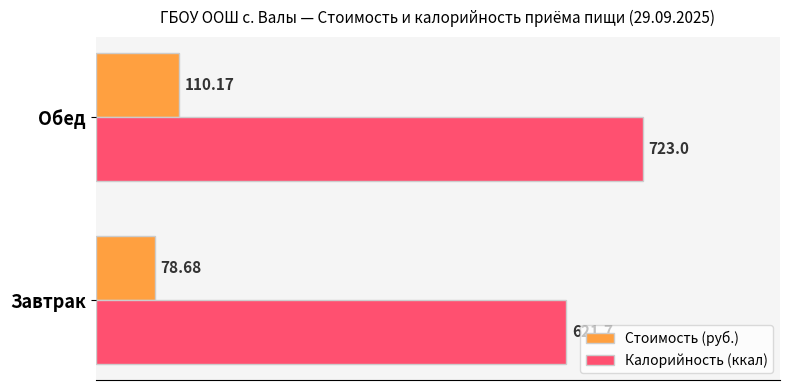

What is the difference between the maximum and minimum values in the Стоимость (руб.) series?

31.5